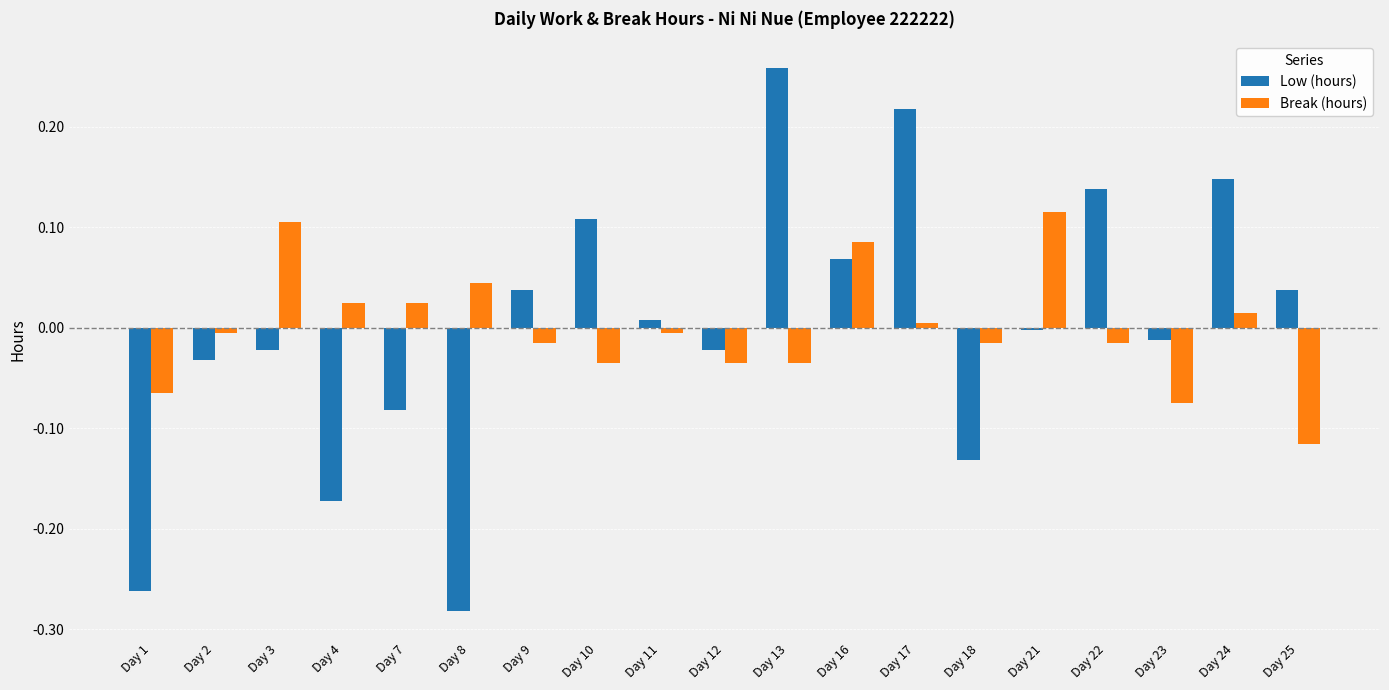

The Break (hours) series shows -0.0 at Day 9. True or false?

True